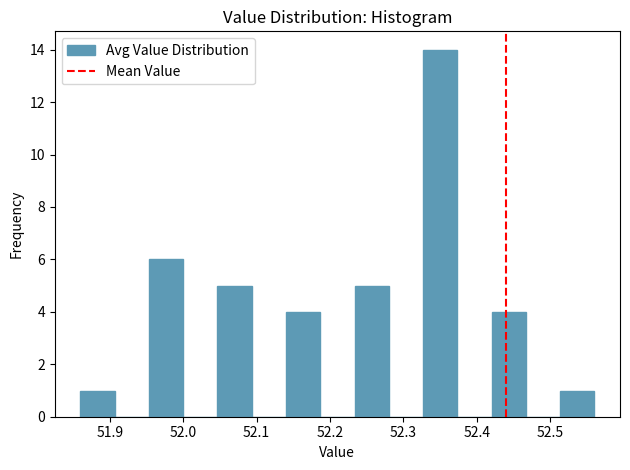

How tall is the bar that spans 52.42 to 52.47 on the x-axis? Neither the bar edges nor the heights are printed on the chart, so give them approximately, as read against the axes.

4